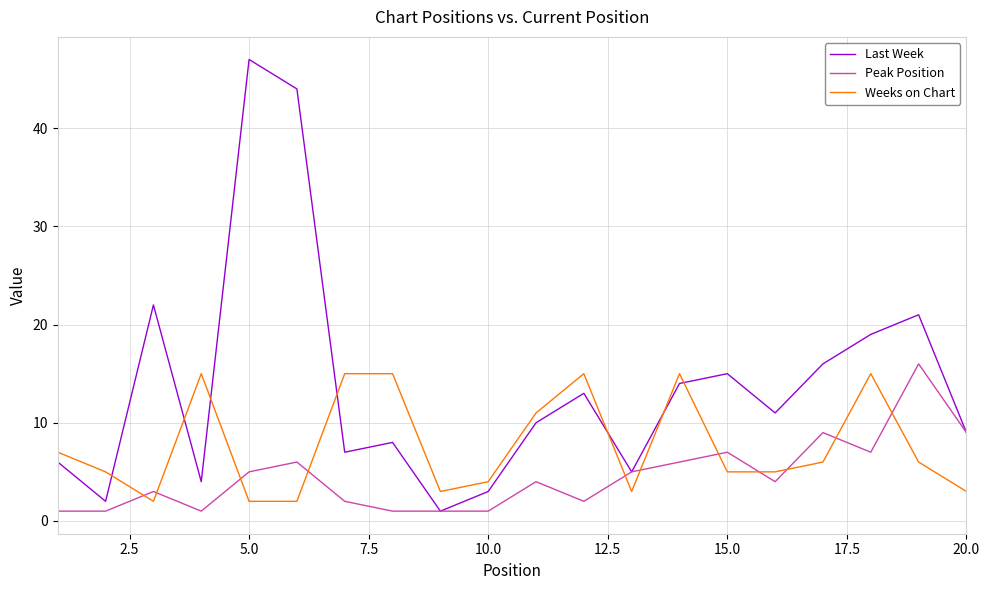

What is the maximum value for Last Week?

47